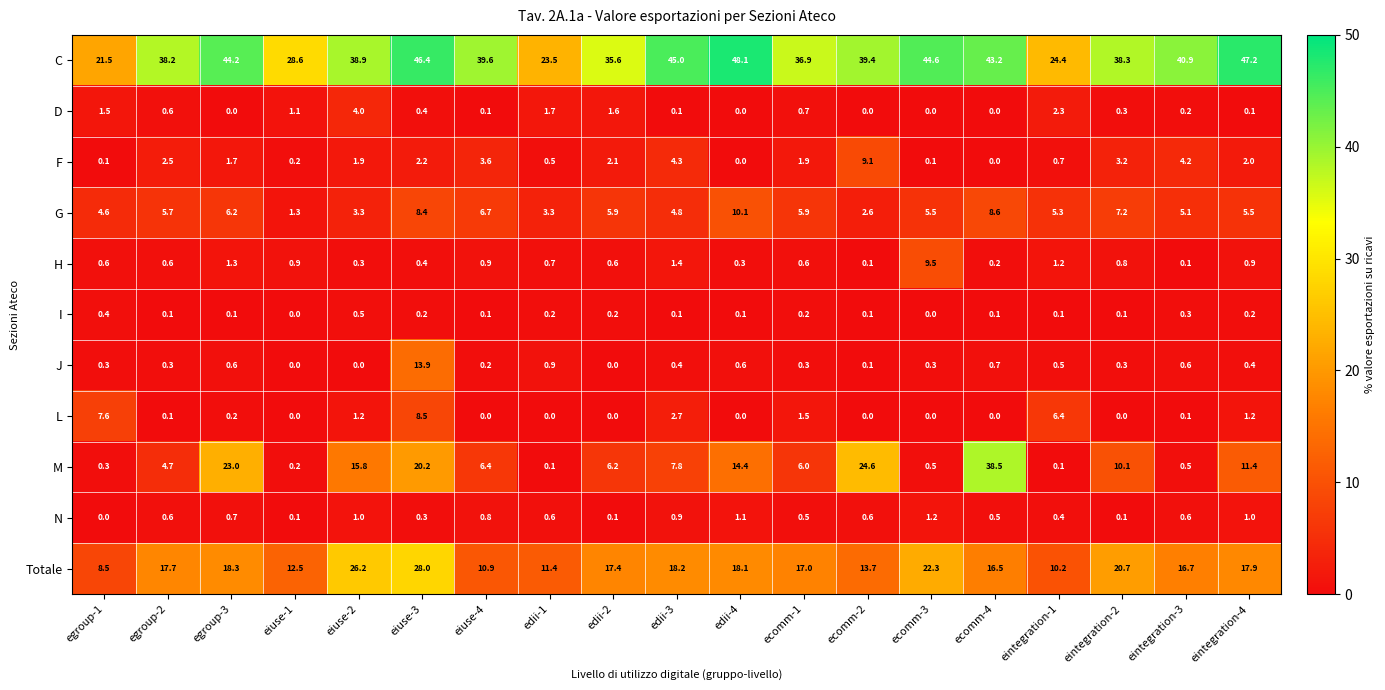

Where does the Totale series first go above 17?

egroup-2